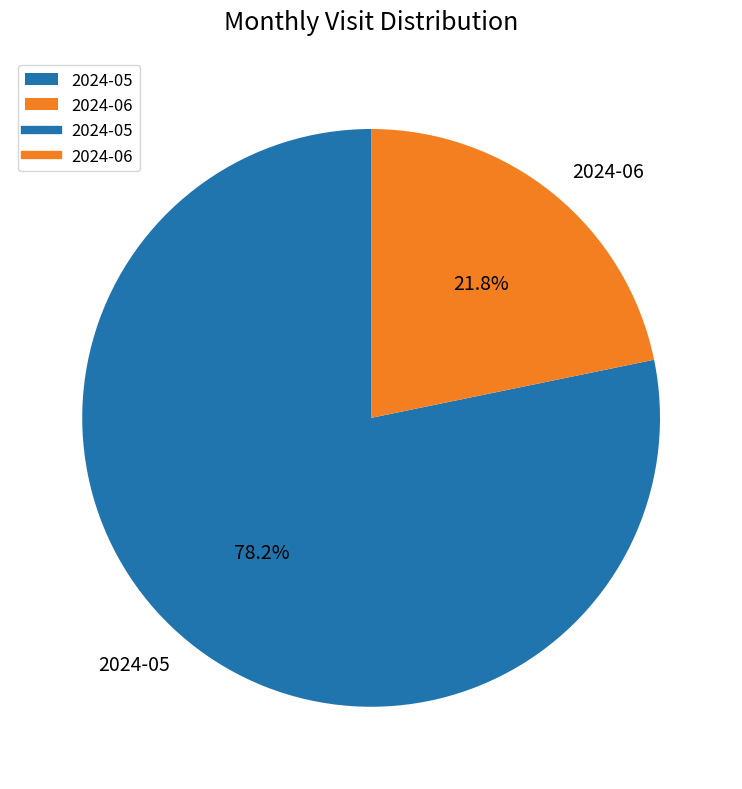

What is the smallest slice in the pie chart?

2024-06